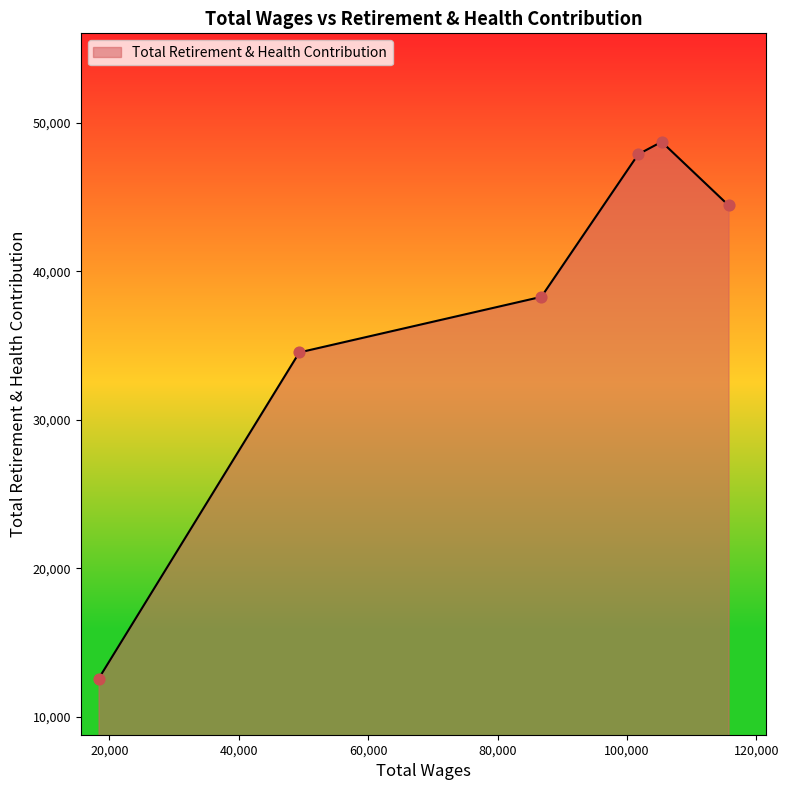

How many interior local peaks (higher than both neighbors) does the data have?

1